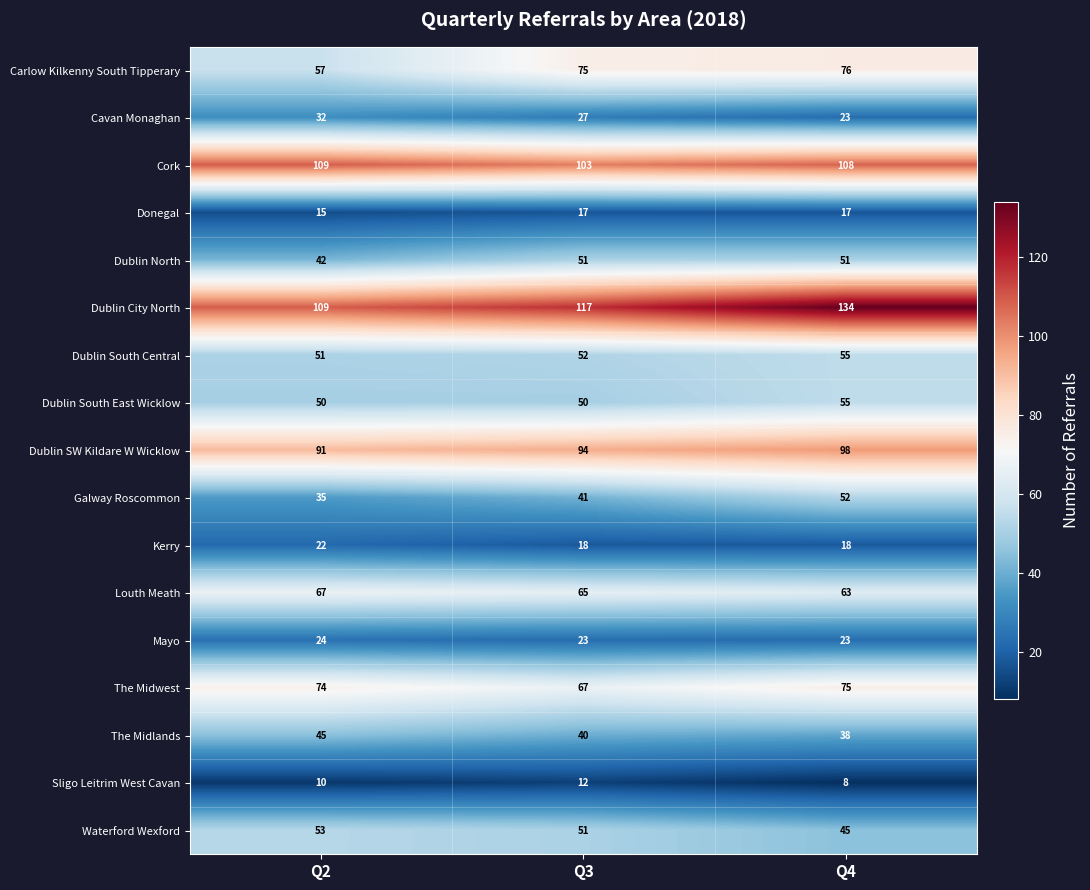

Rank the categories by The Midlands value from highest to lowest.

Q2, Q3, Q4